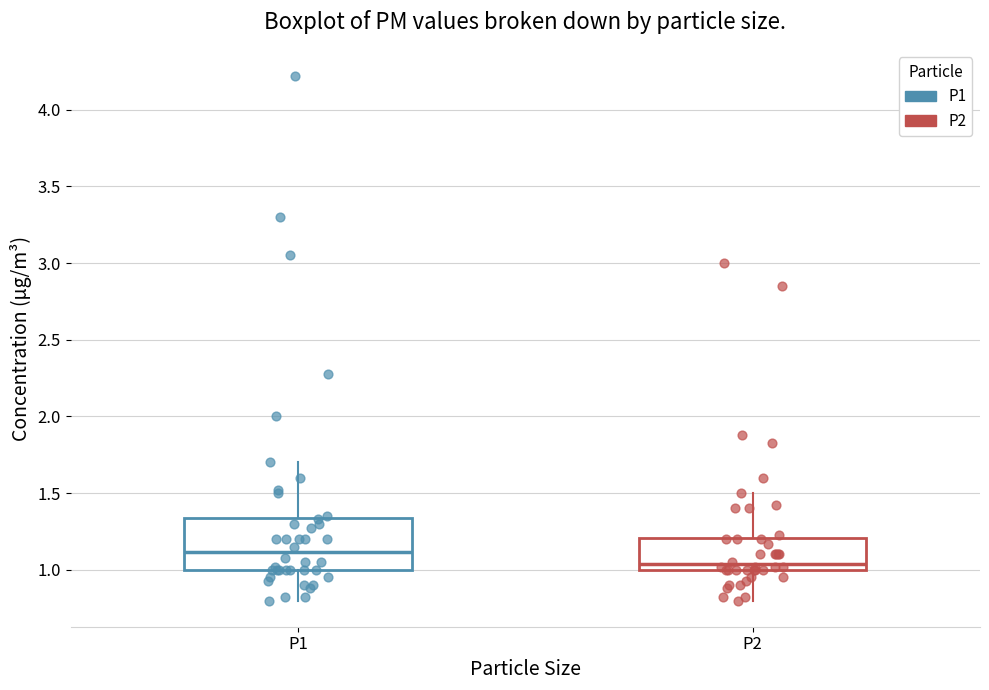

Reading left to right, read every box against the y-axis: the position of its median line, the range the box covers, and the ends of its whiskers. The values are not printed on the chart, so give them approximately, as read against the axis.

P1: median 1.10, box 1.00 to 1.35, whiskers 0.80 to 1.70
P2: median 1.05, box 1.00 to 1.20, whiskers 0.80 to 1.50